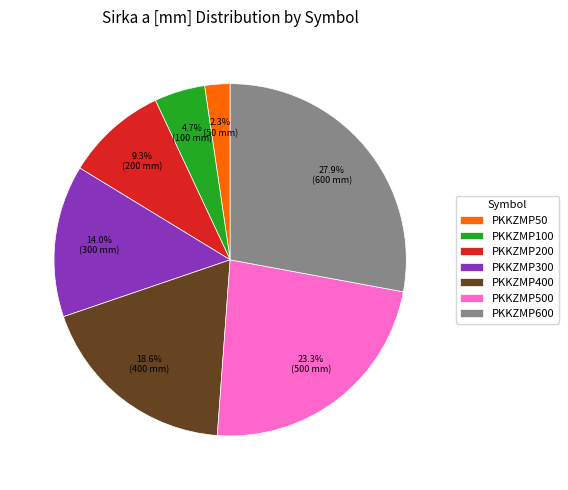

To the nearest percent, what portion does PKKZMP400 represent?

19%